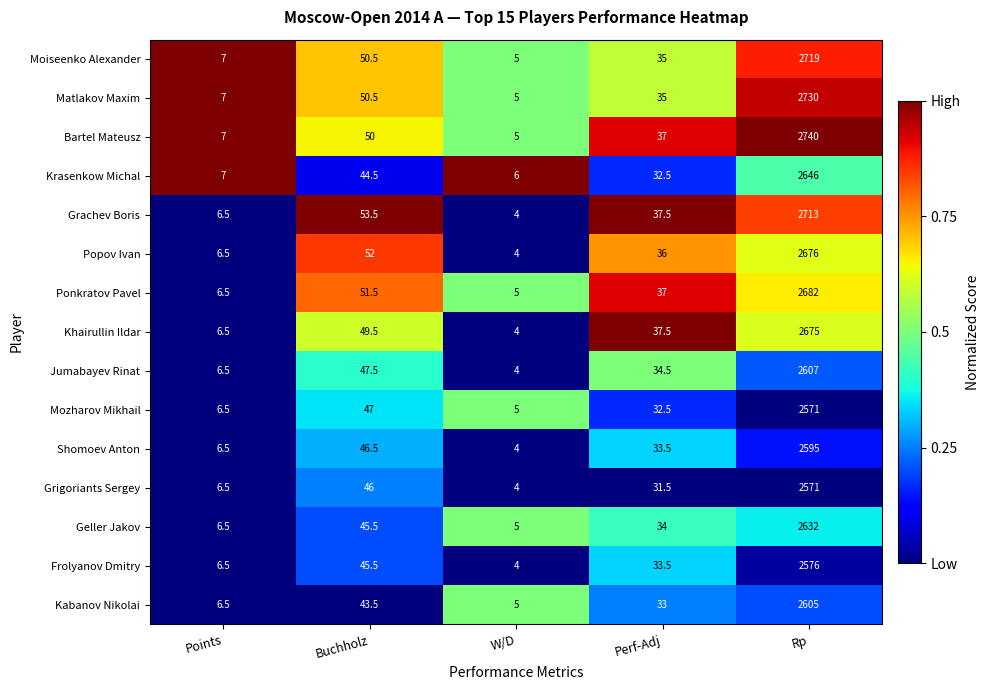

The Jumabayev Rinat series shows 1512.4 at Rp. True or false?

False